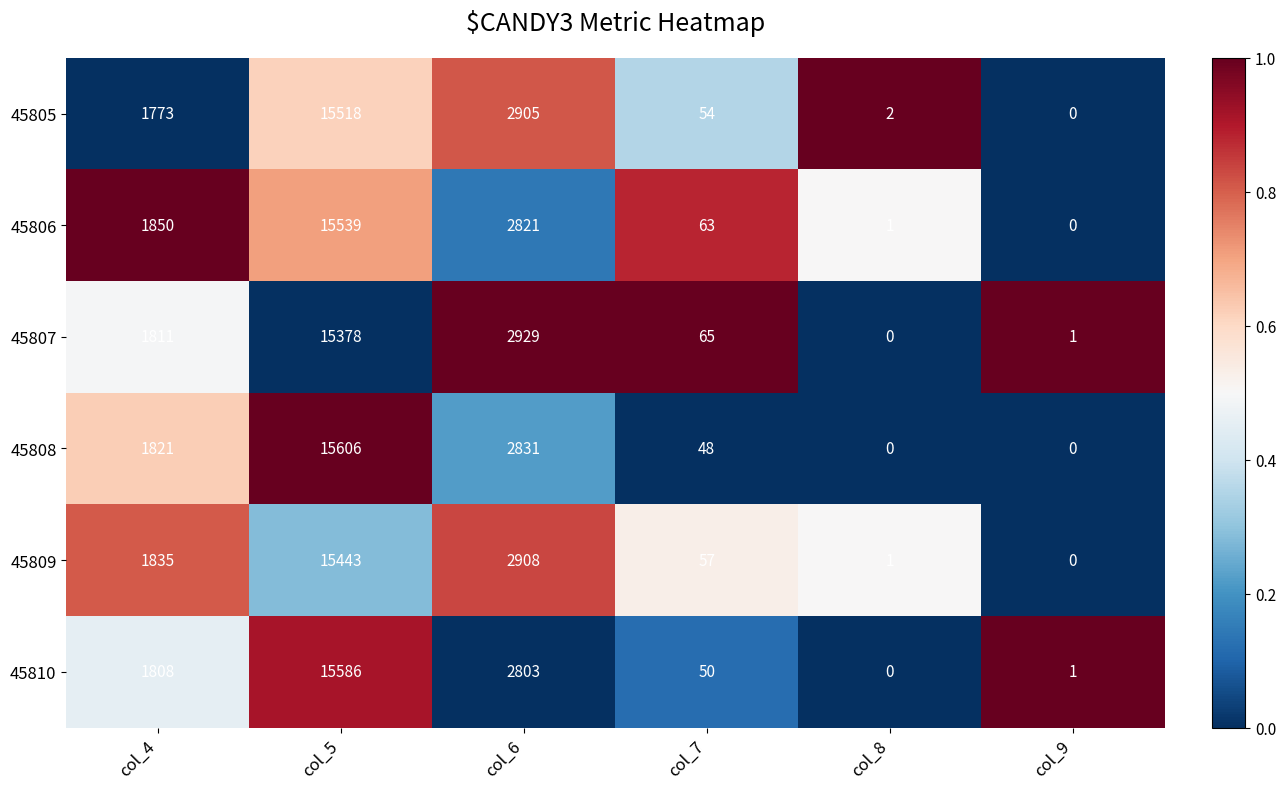

Which series has the largest total across all categories?

45808